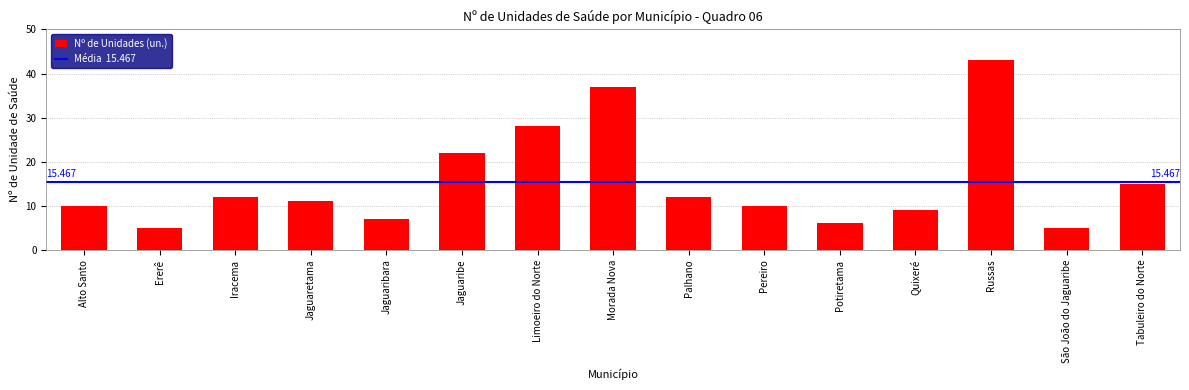

Which label corresponds to the largest value in the chart?

Russas